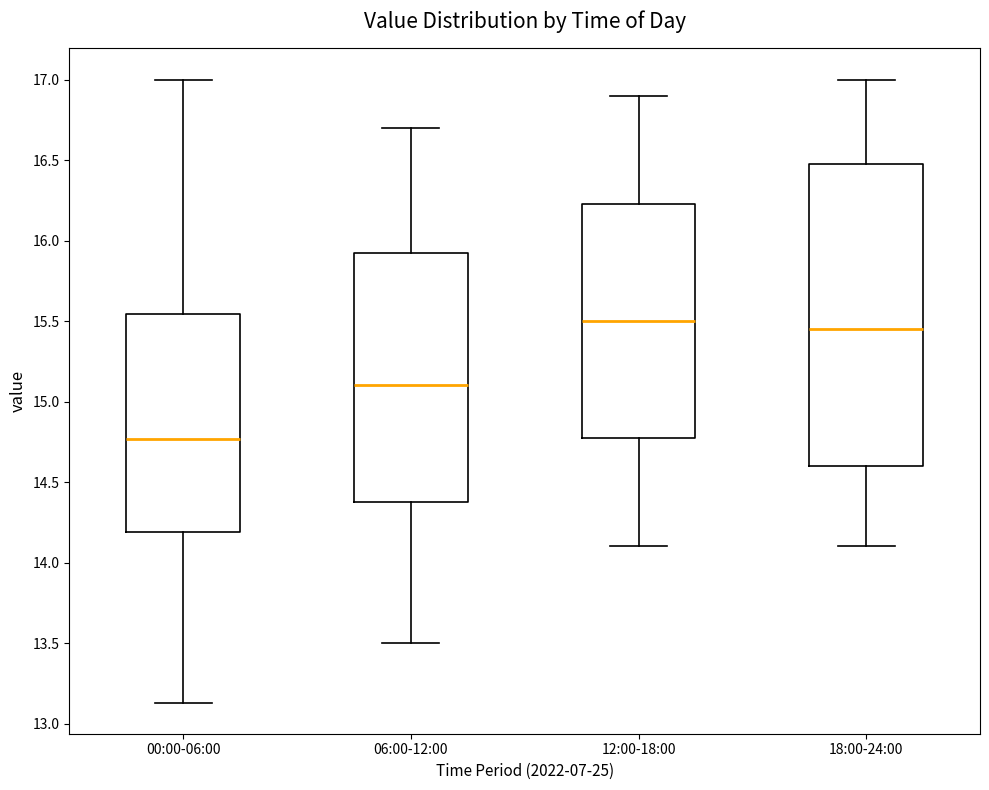

Which box is the tallest, from its lower edge to its upper edge?

18:00-24:00